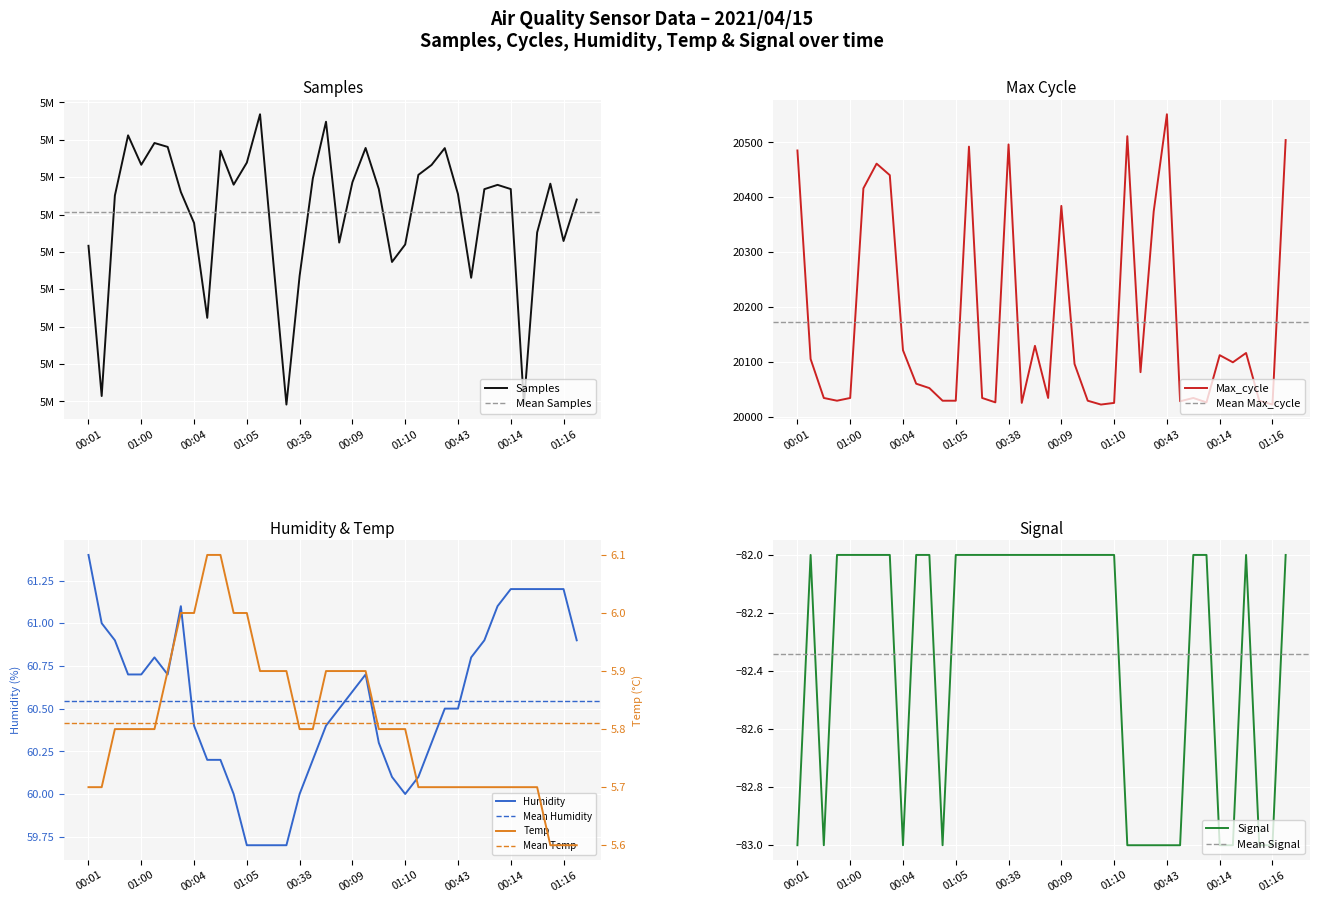

True or false: Max_cycle has a value of 20022 at 01:16.

True